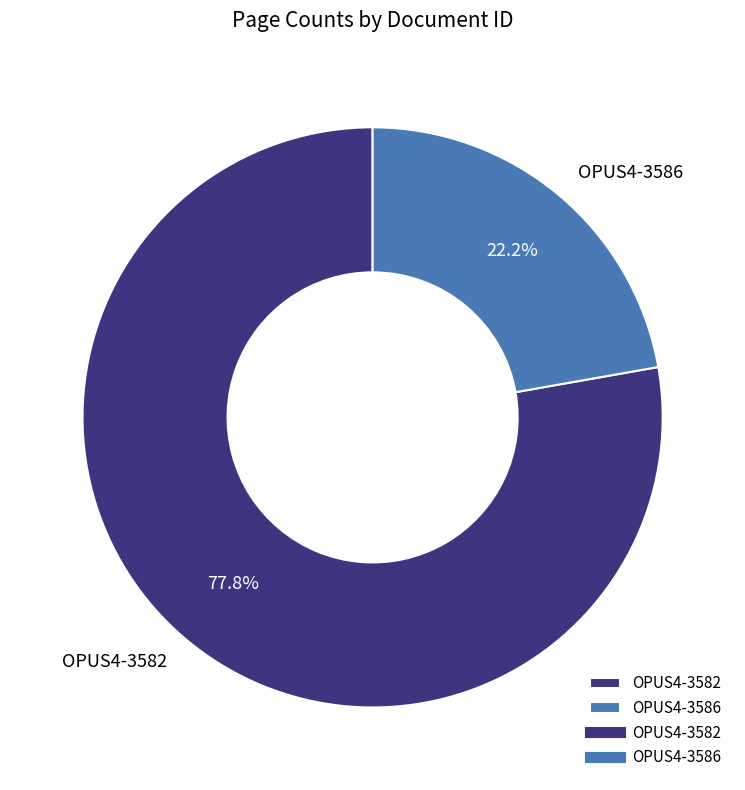

What is the largest slice in the pie chart?

OPUS4-3582